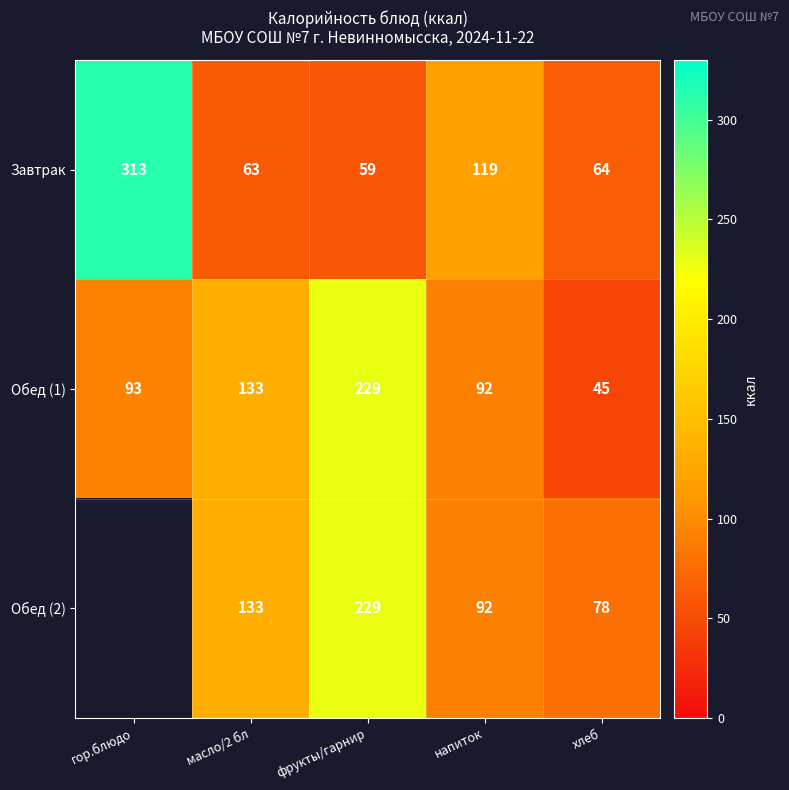

What is the sum of the Обед (2) values at масло/2 бл and хлеб?

211